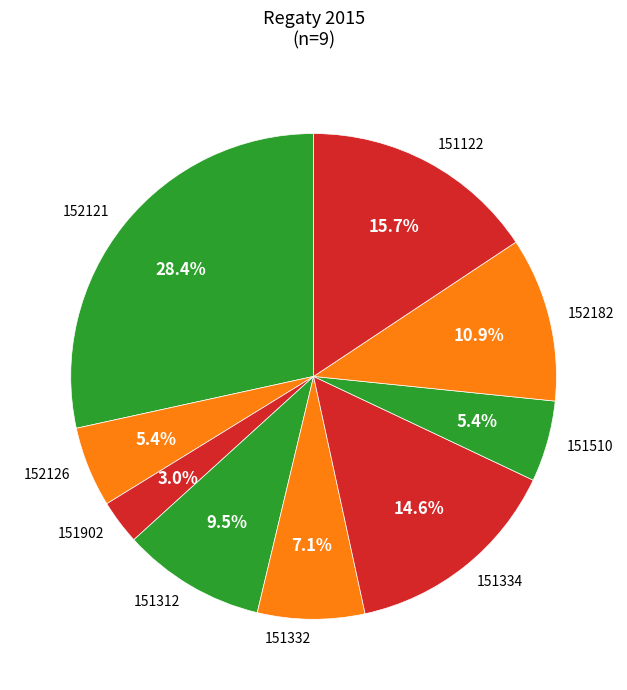

Is 151312 the majority of the pie?

No